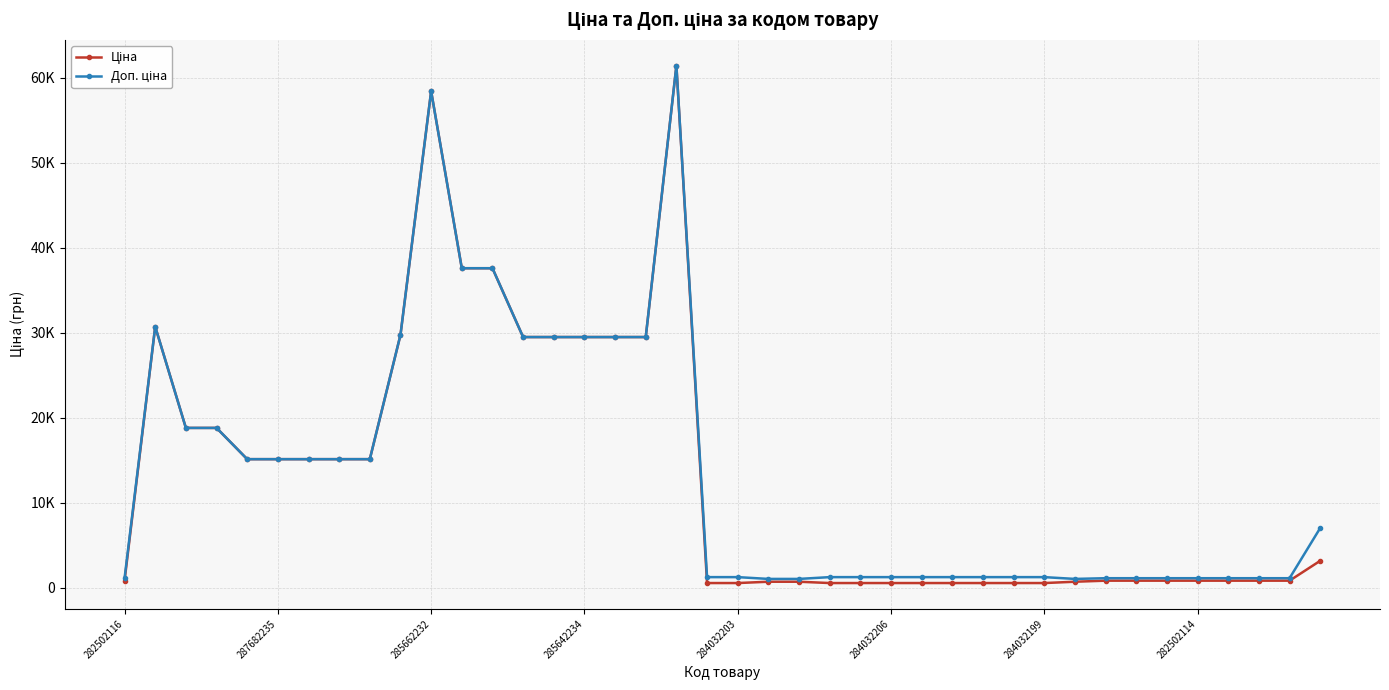

Does the chart have visible grid lines?

Yes